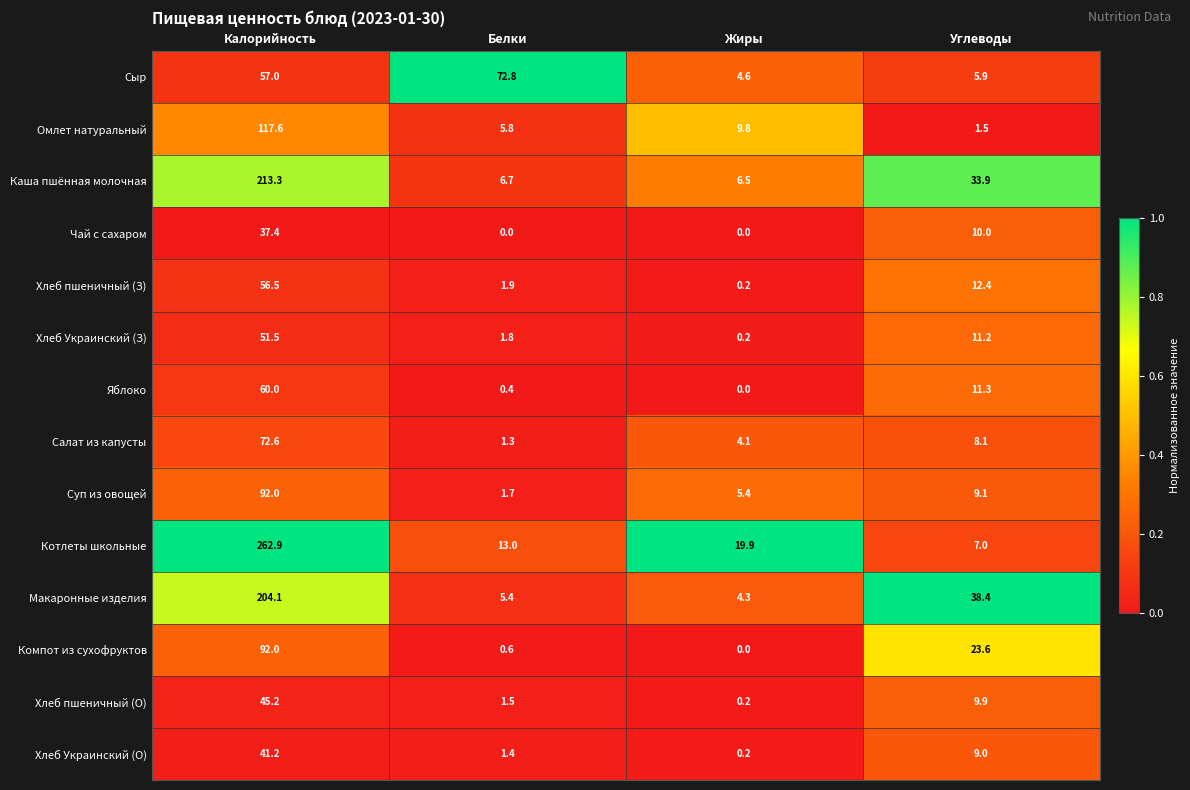

Which series changed the most between Жиры and Углеводы?

Макаронные изделия